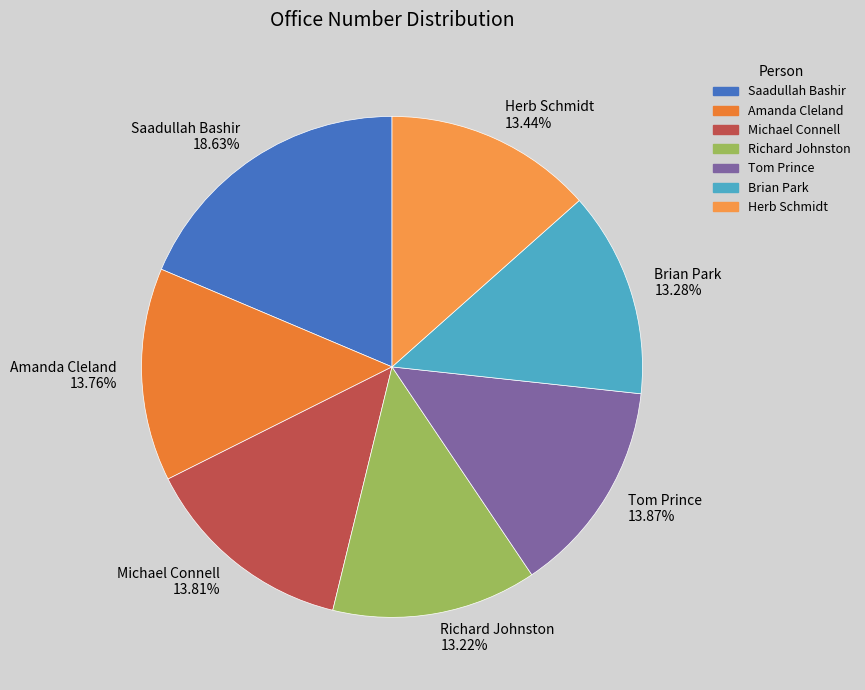

To the nearest percent, what percentage of the pie is Tom Prince?

14%